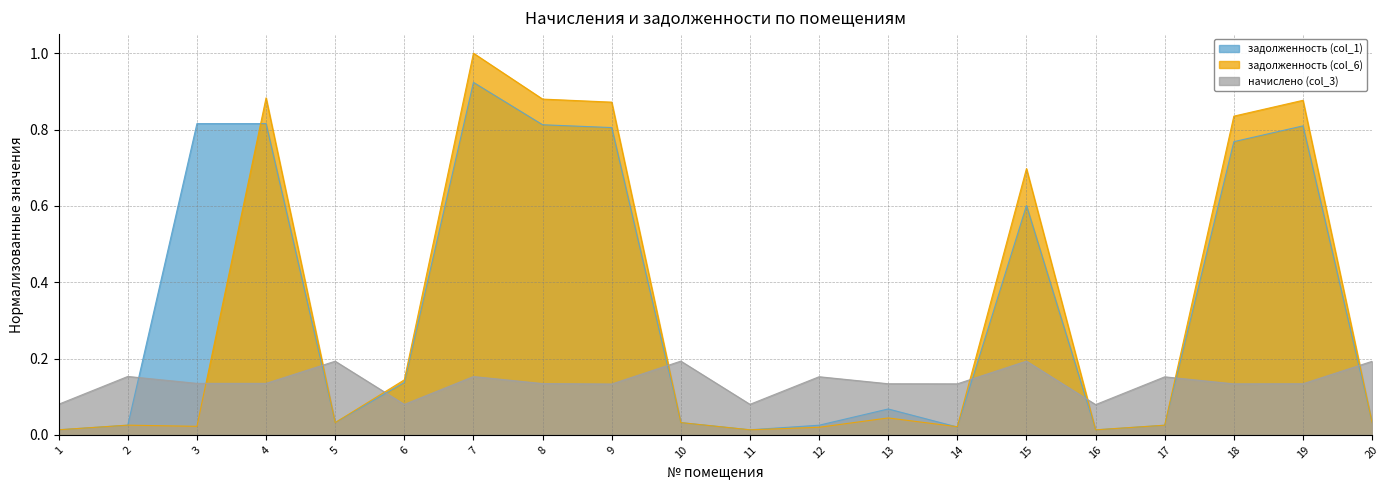

The value of начислено (col_3) at 14 is 0.1. True or false?

False